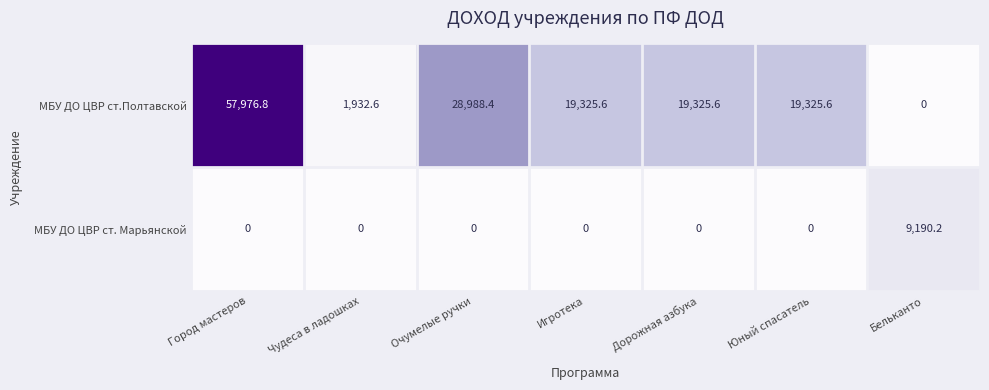

Which category has the highest value across all series?

Город мастеров